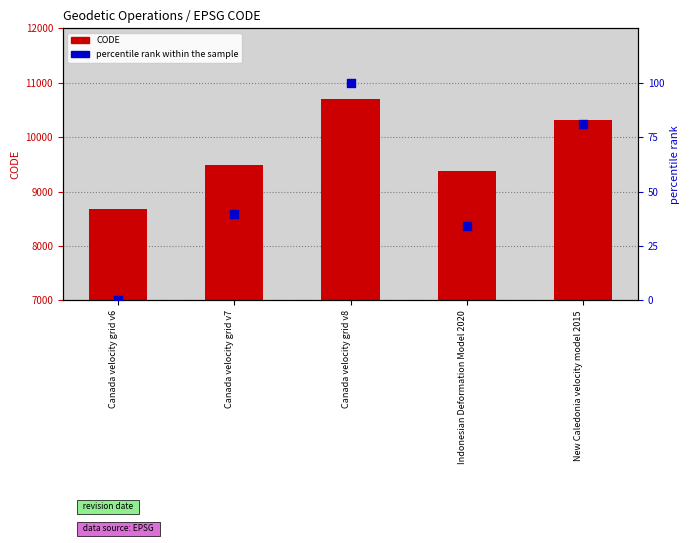

Which series has the largest total across all categories?

CODE